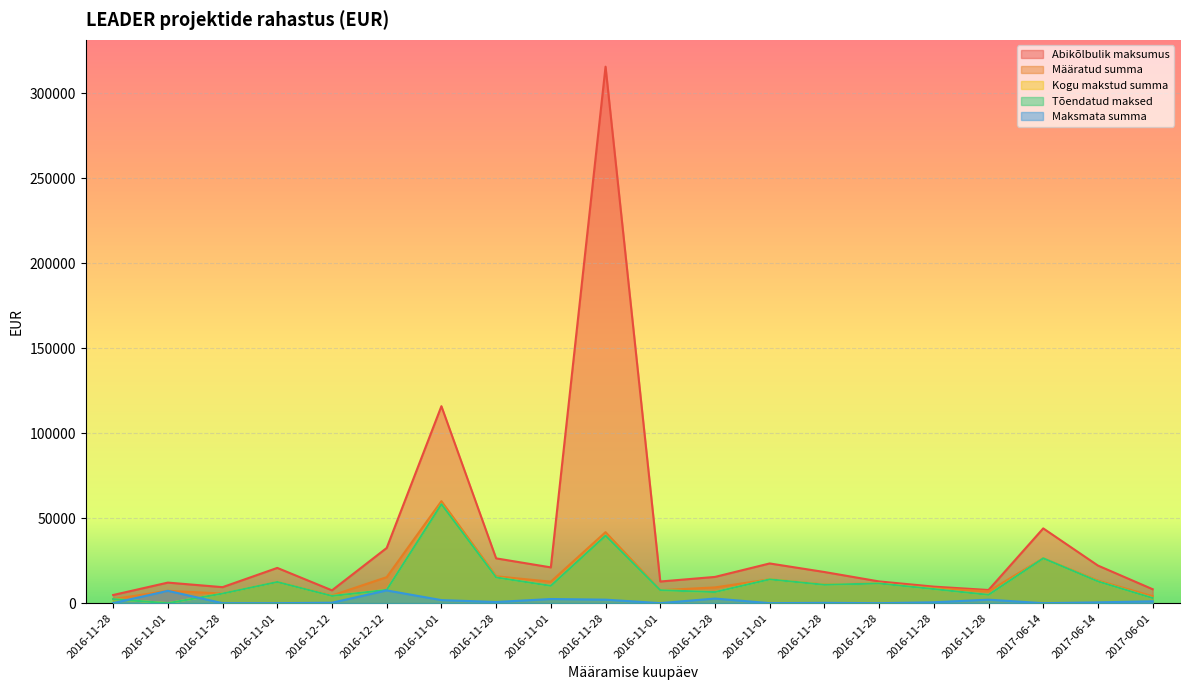

What is the total value across all series at 2016-11-01?

26620.0